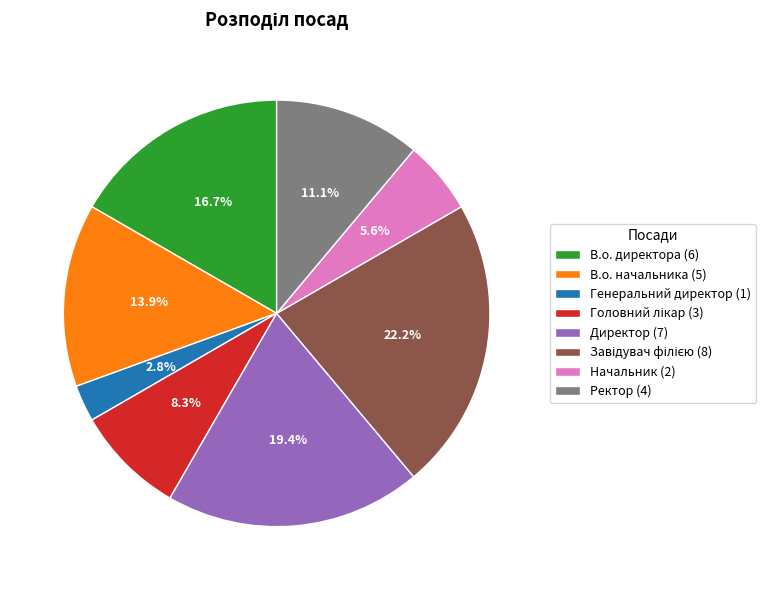

Count the number of slices in the pie.

8